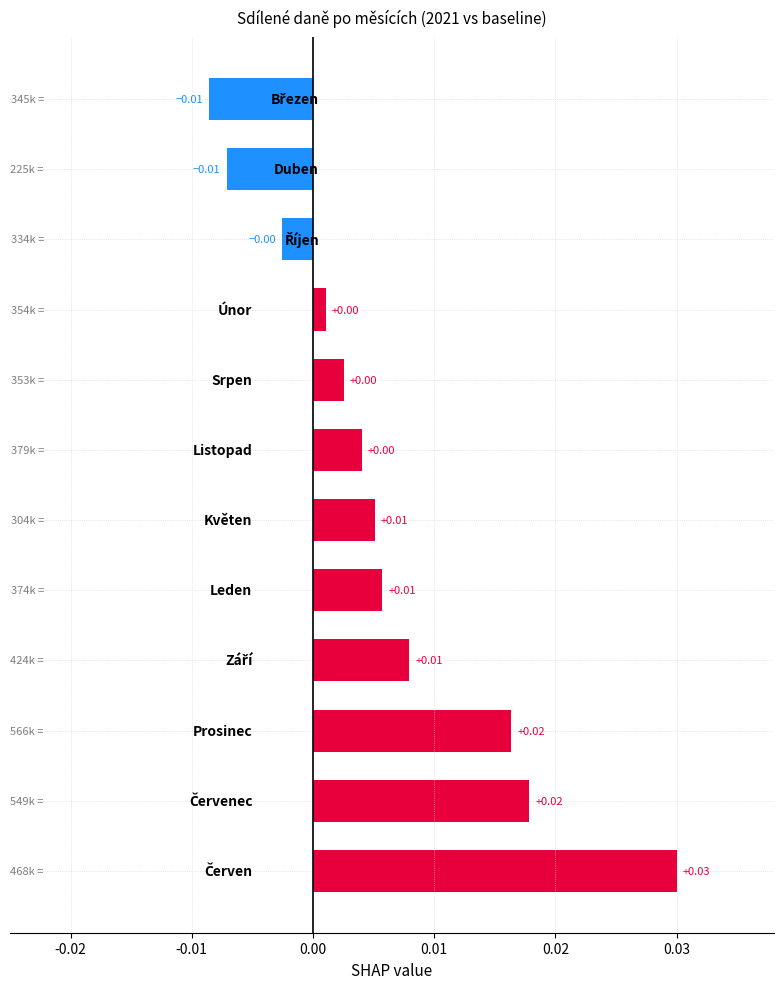

How many data points are above 0?

9